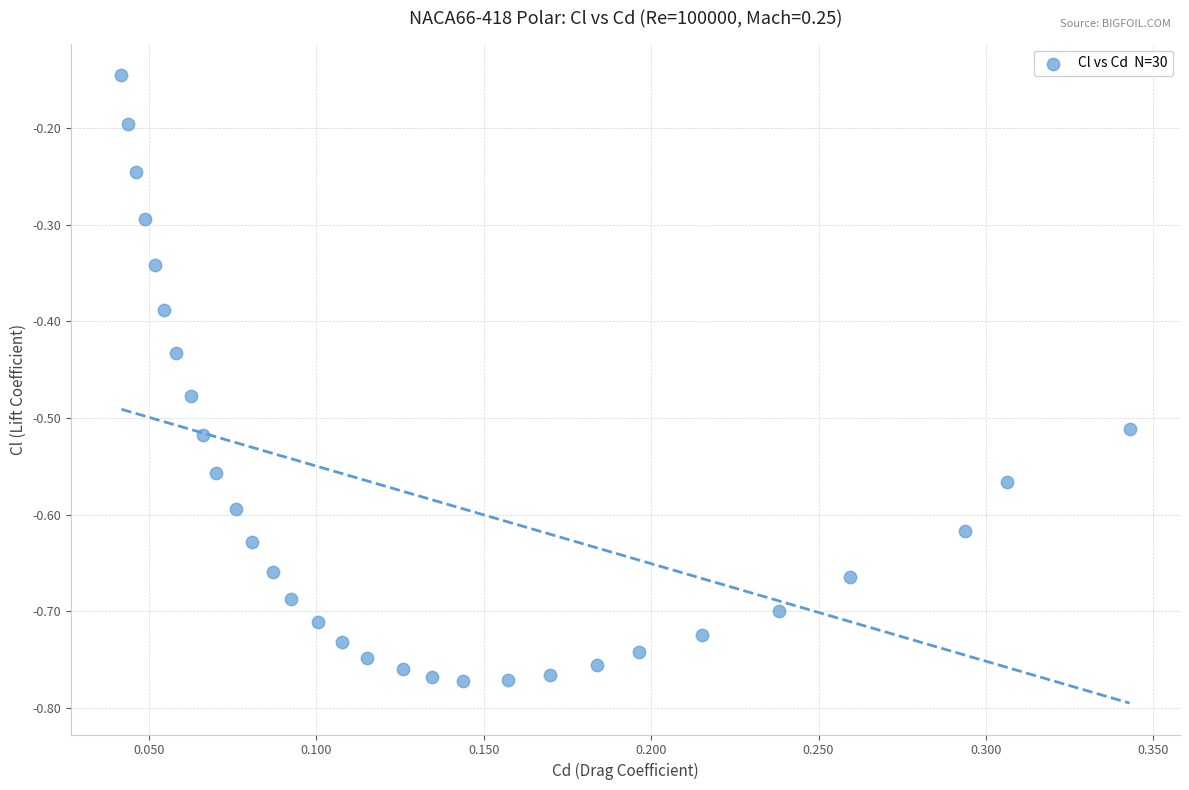

What is the range of Y values (max minus min)?

0.6